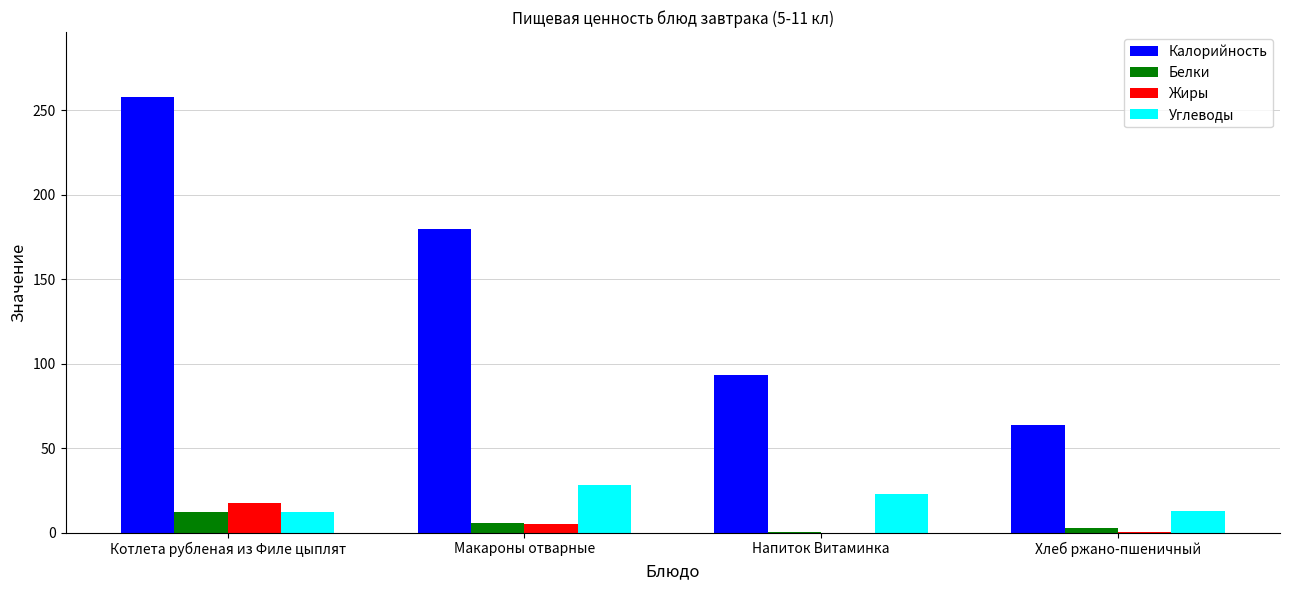

Which series has the largest total across all categories?

Калорийность